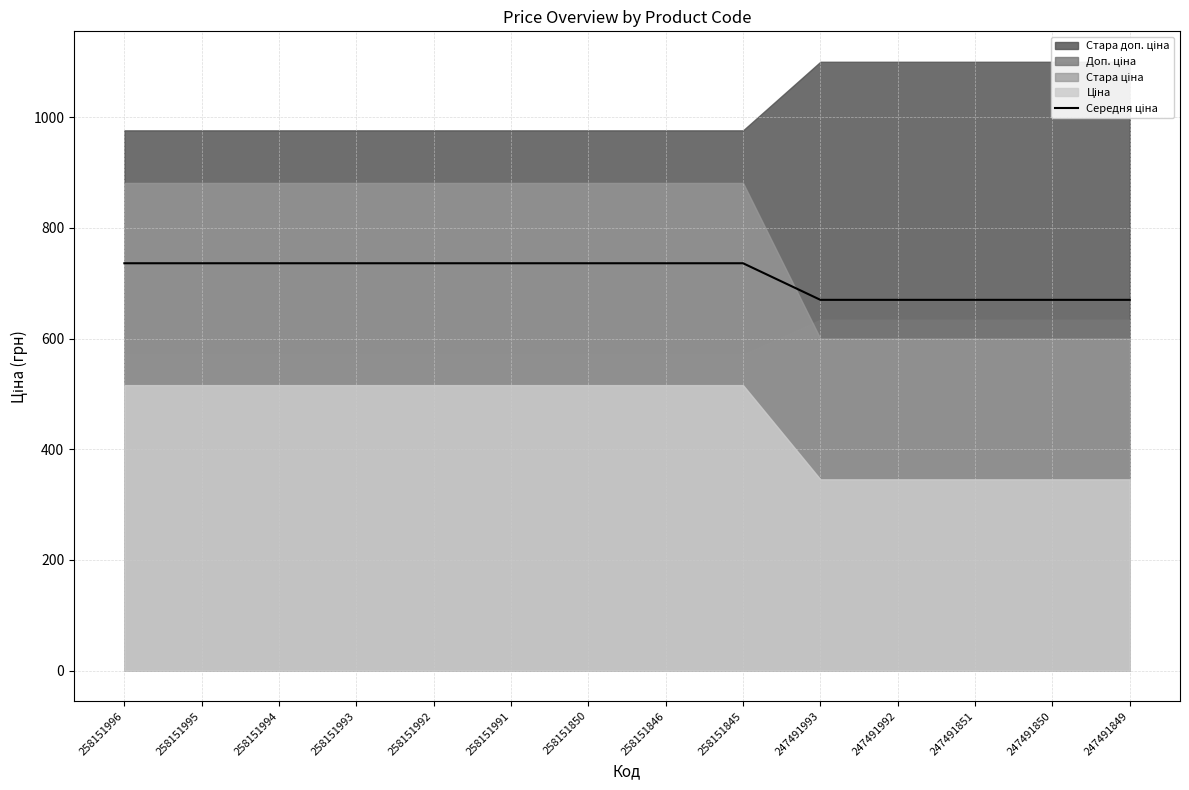

What is the difference between the second highest and minimum values?

66.1